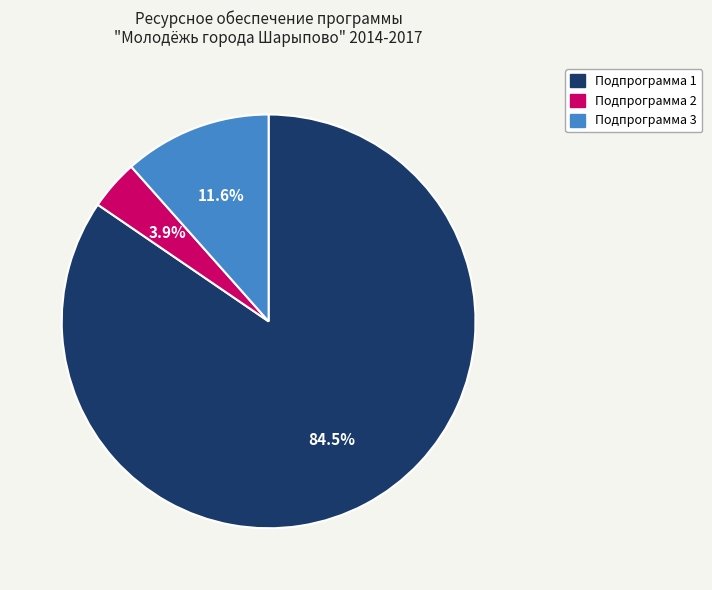

Rank the categories by value from highest to lowest.

Подпрограмма 1, Подпрограмма 3, Подпрограмма 2